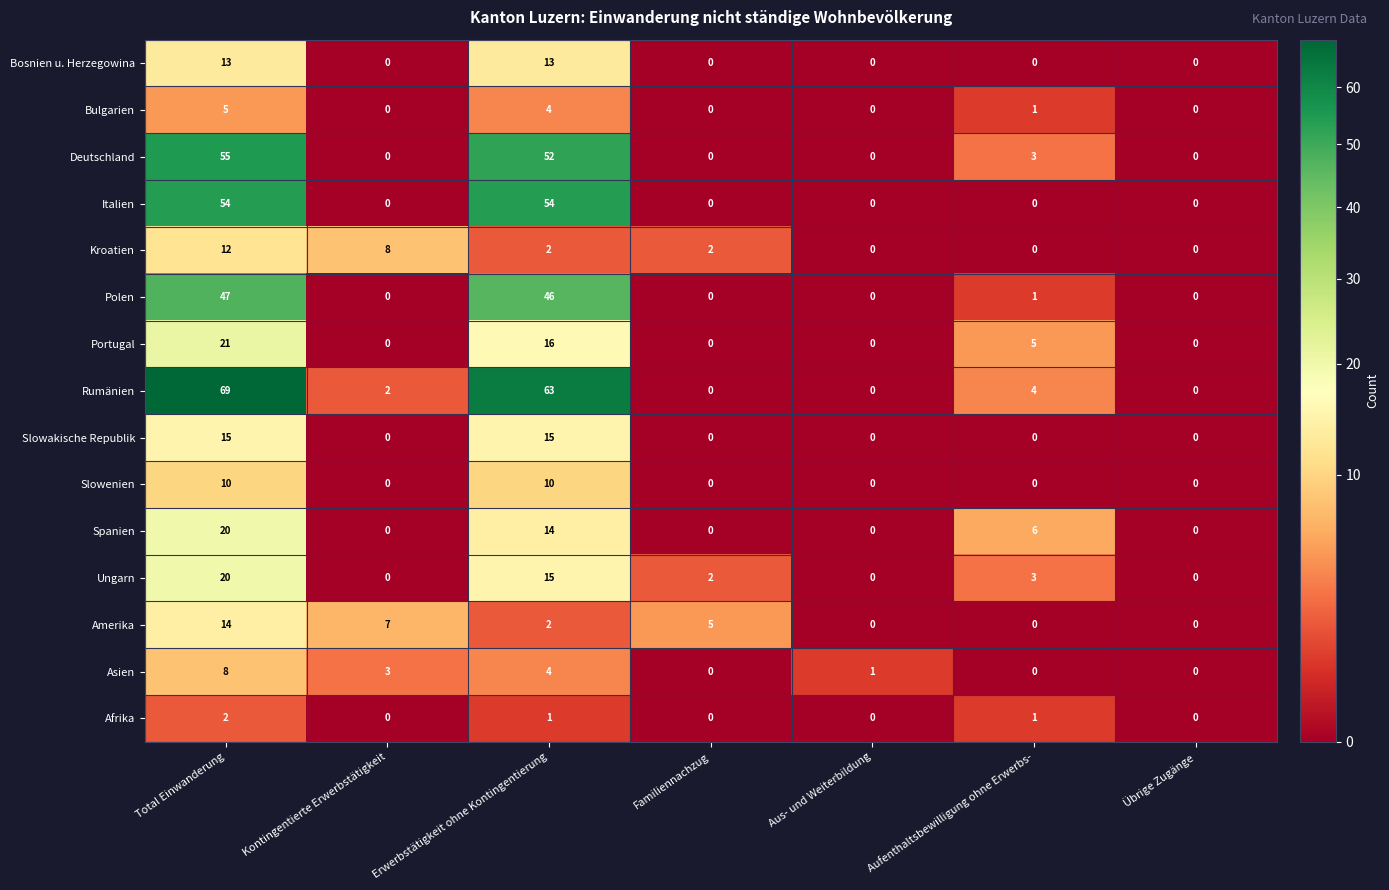

Count the number of categories in the chart.

7